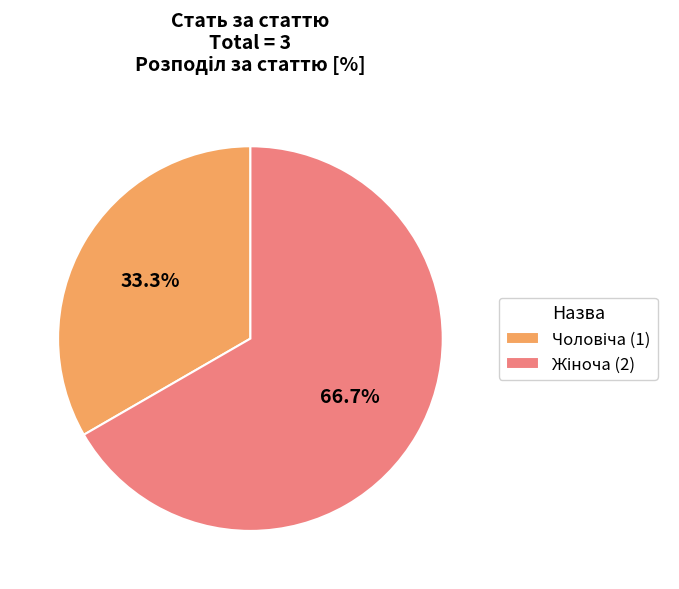

What percentage is the Чоловіча slice, to the nearest percent?

33%